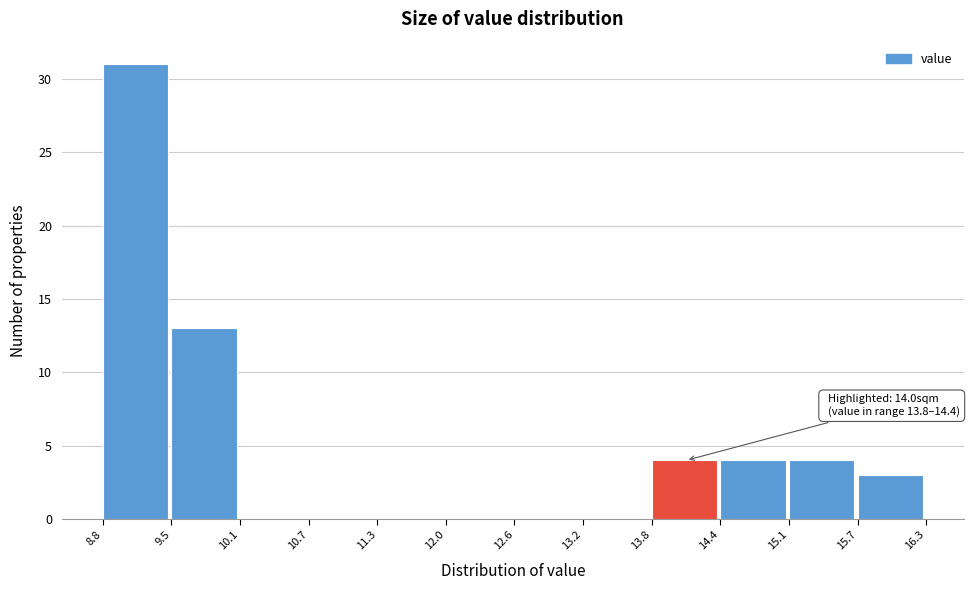

Over which range of the x-axis is the bar tallest?

8.8 to 9.5